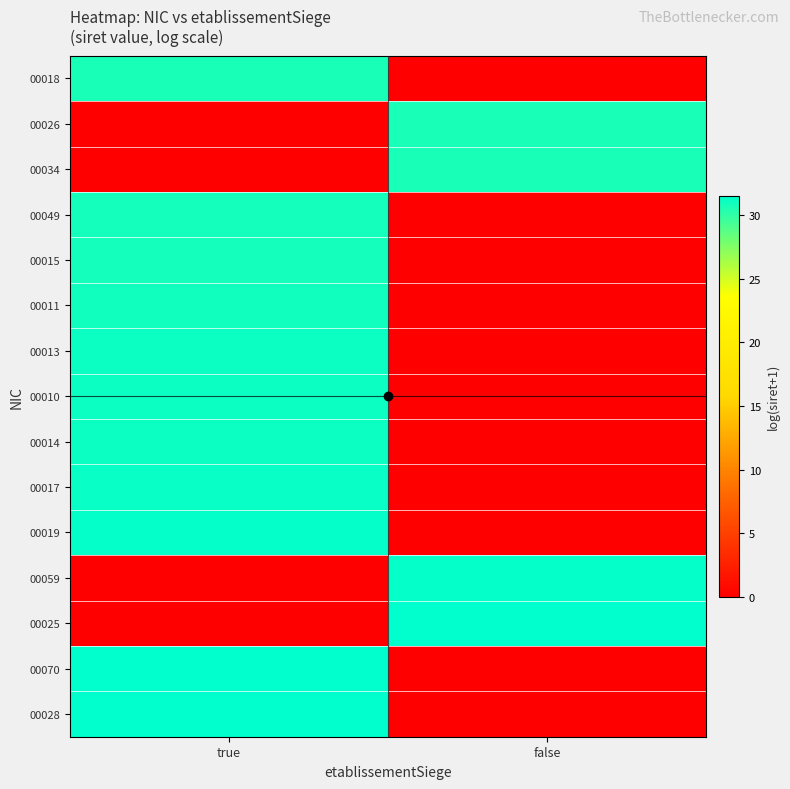

Reading left to right, what are all the values shown in this chart?

00018: true=30.7	false=0.0
00026: true=0.0	false=30.7
00034: true=0.0	false=30.7
00049: true=30.9	false=0.0
00015: true=30.9	false=0.0
00011: true=31.0	false=0.0
00013: true=31.1	false=0.0
00010: true=31.1	false=0.0
00014: true=31.1	false=0.0
00017: true=31.3	false=0.0
00019: true=31.3	false=0.0
00059: true=0.0	false=31.4
00025: true=0.0	false=31.4
00070: true=31.4	false=0.0
00028: true=31.5	false=0.0